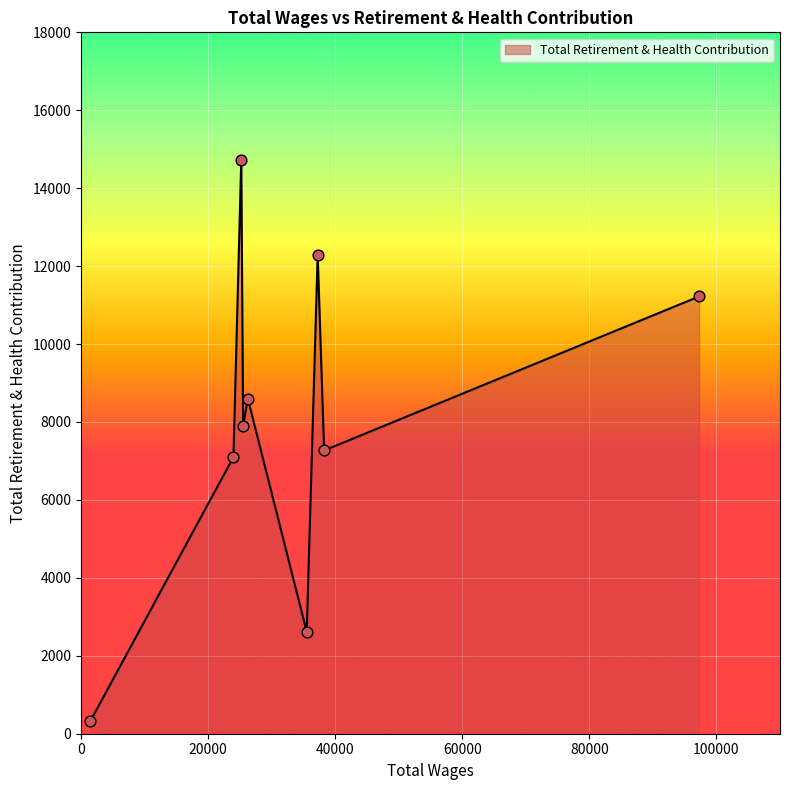

What is the difference between the maximum and minimum values?

14398